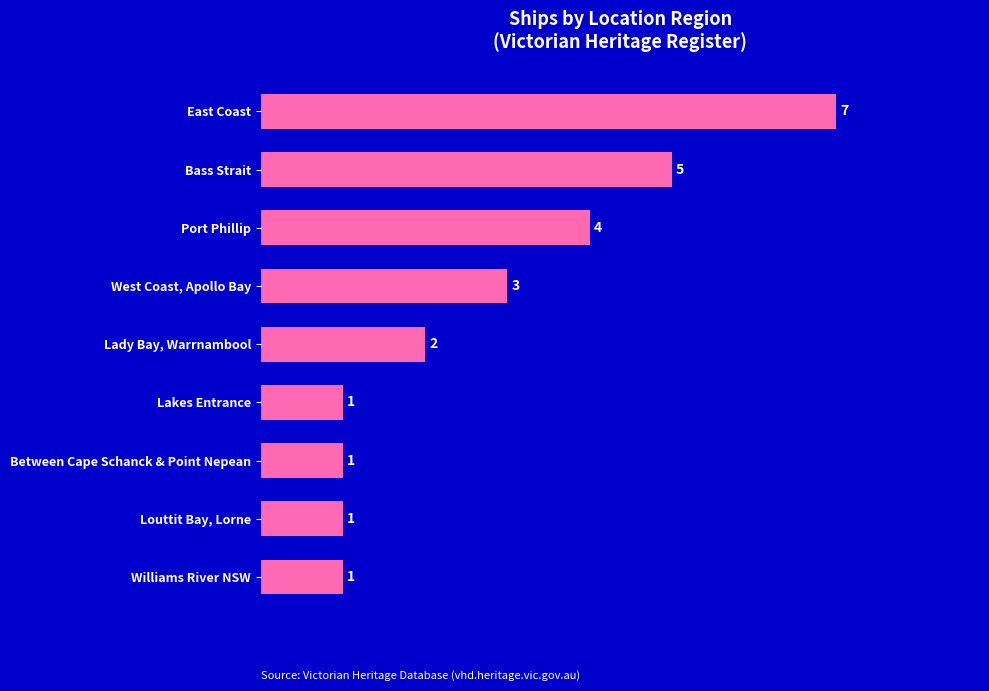

Reading top to bottom, what are all the values shown in this chart?

East Coast=7	Bass Strait=5	Port Phillip=4	West Coast, Apollo Bay=3	Lady Bay, Warrnambool=2	Lakes Entrance=1	Between Cape Schanck & Point Nepean=1	Louttit Bay, Lorne=1	Williams River NSW=1